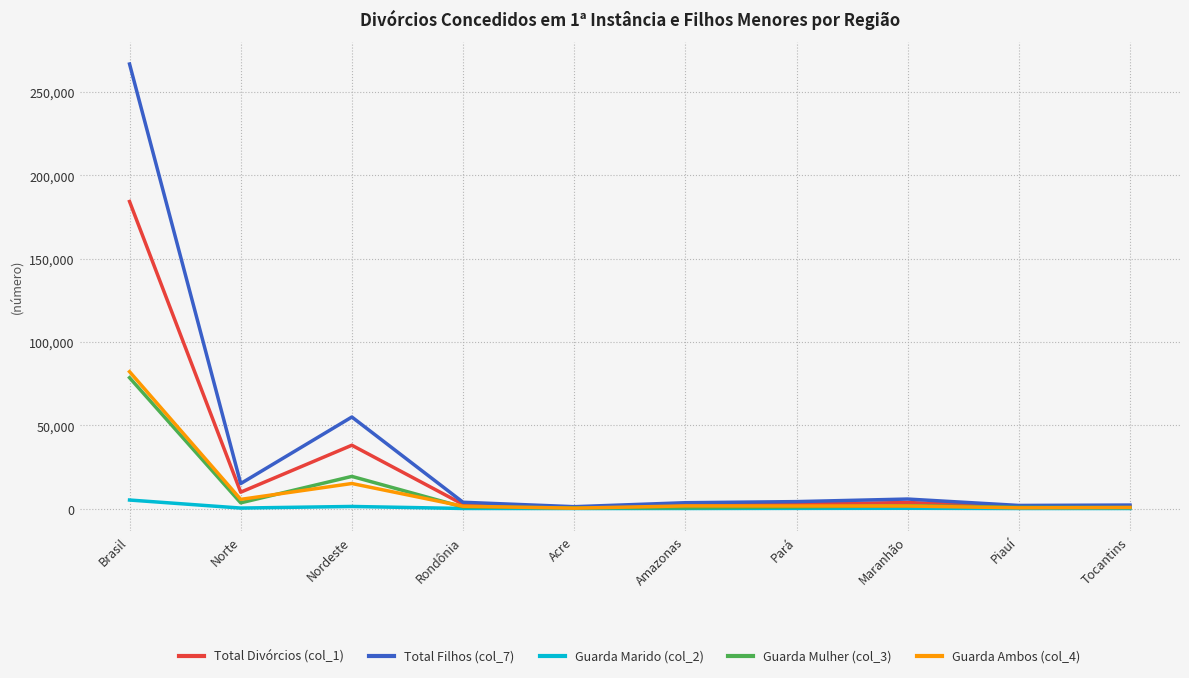

What is the difference between the maximum and minimum values in the Guarda Mulher (col_3) series?

78120